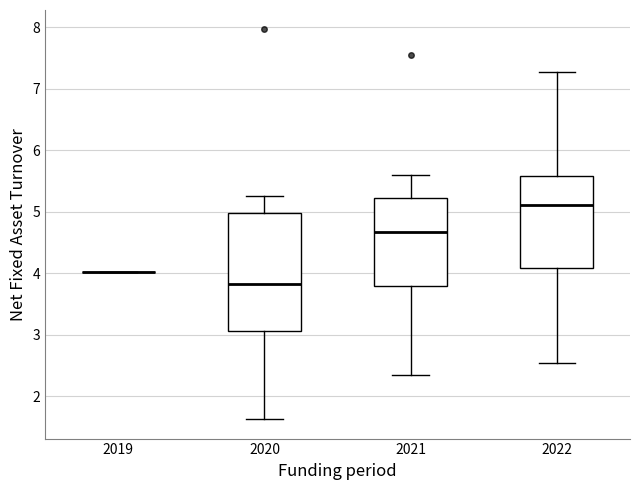

Which box is the tallest, from its lower edge to its upper edge?

2020